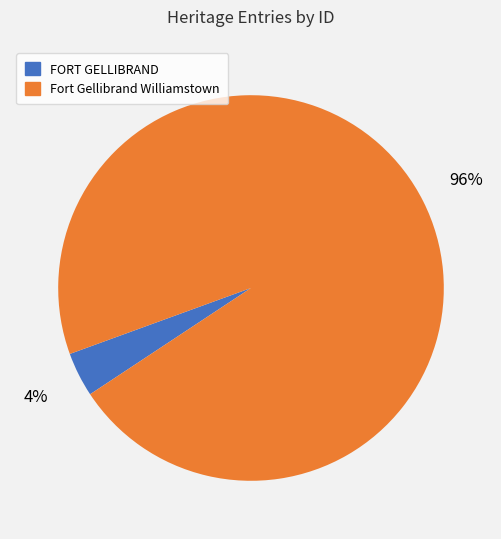

Does any single category account for the majority?

Yes